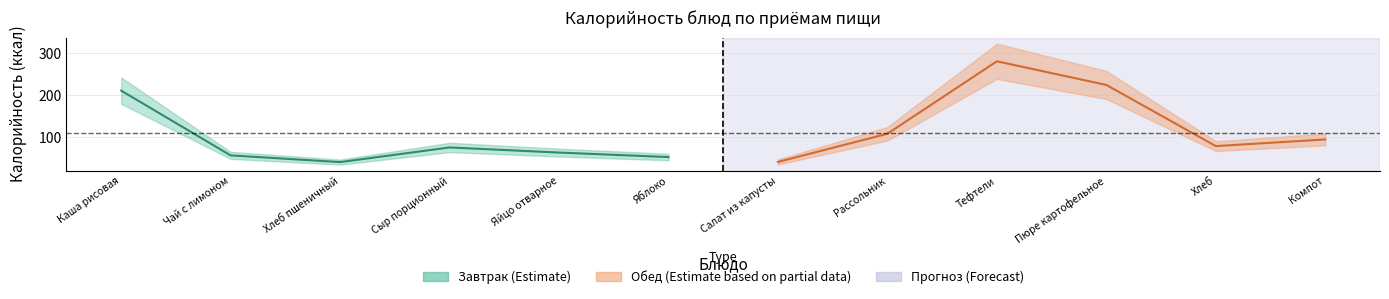

What is the difference between the maximum and minimum values in the Завтрак_калории series?

171.0